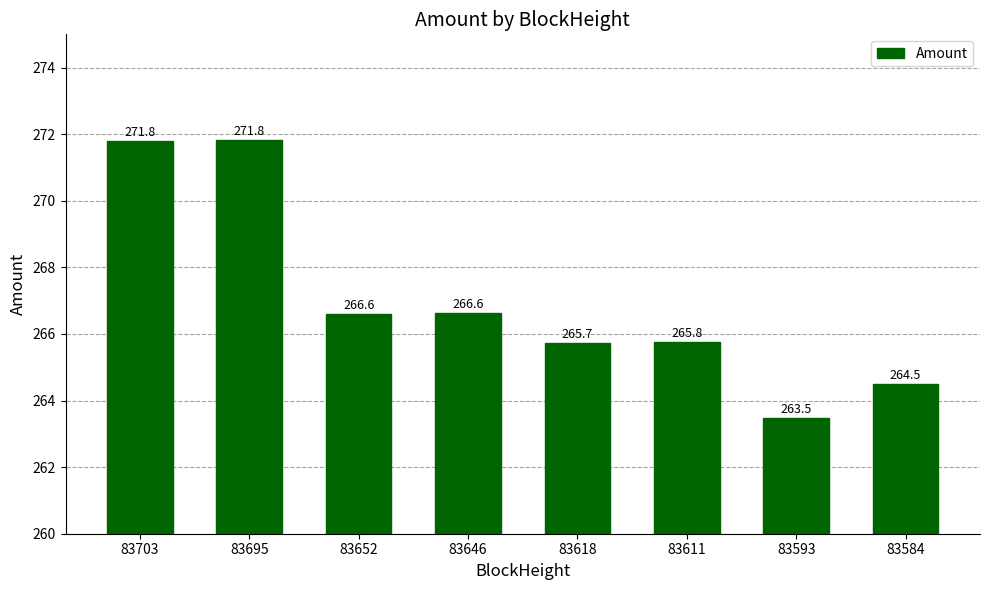

Does the chart contain any negative values?

No